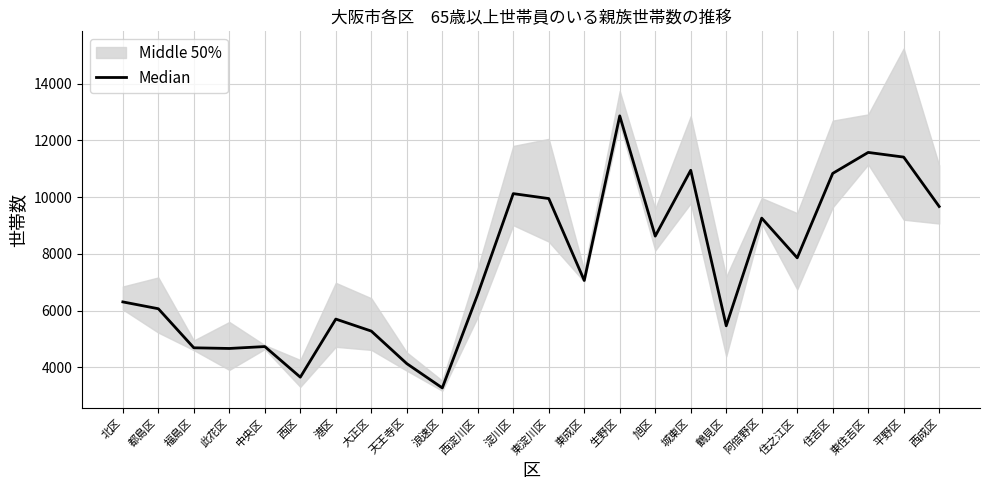

How many interior local valleys (lower than both neighbors) does the data have?

7